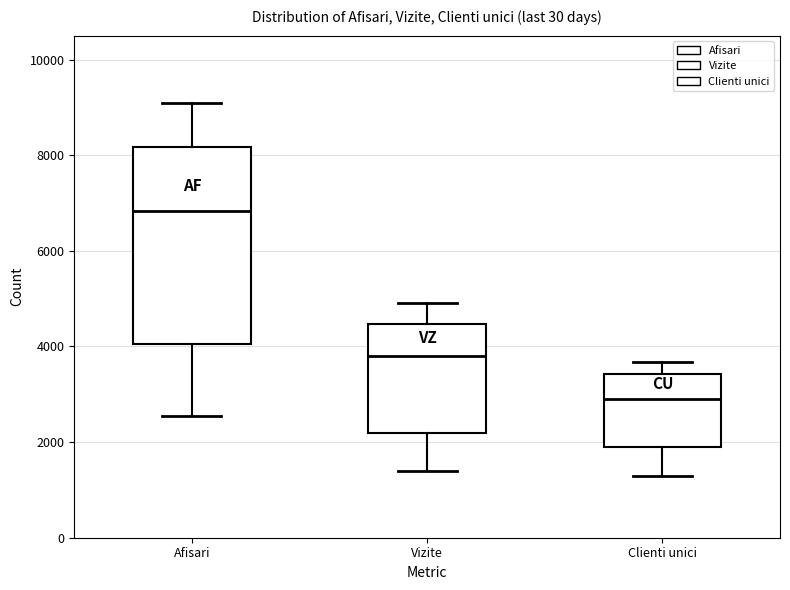

Comparing the boxes themselves (not the whiskers), which one is the tallest?

Afisari